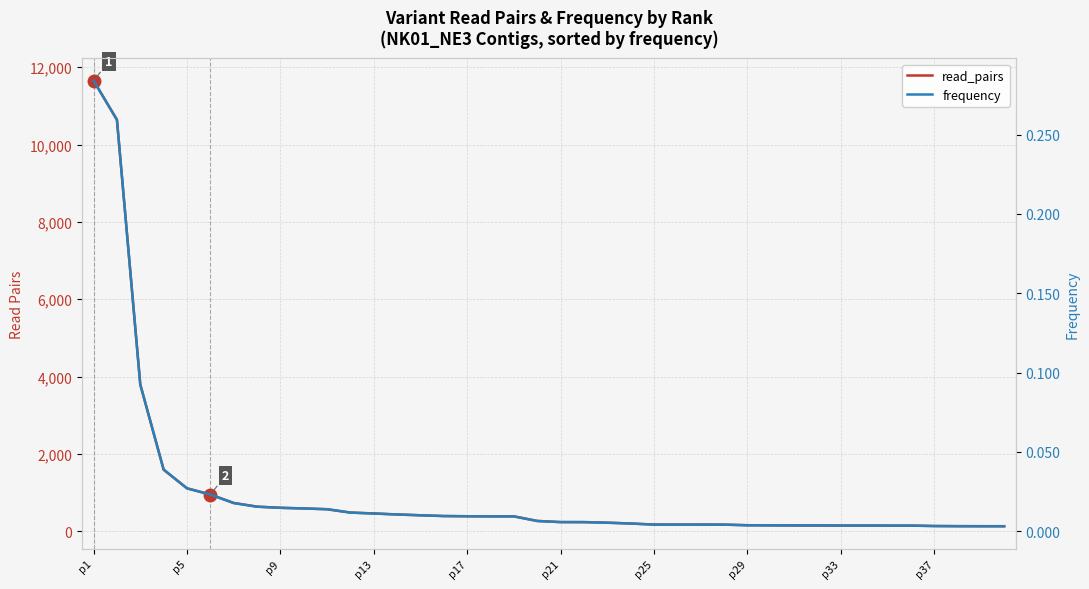

List the series in order of their overall mean, highest first.

read_pairs, frequency